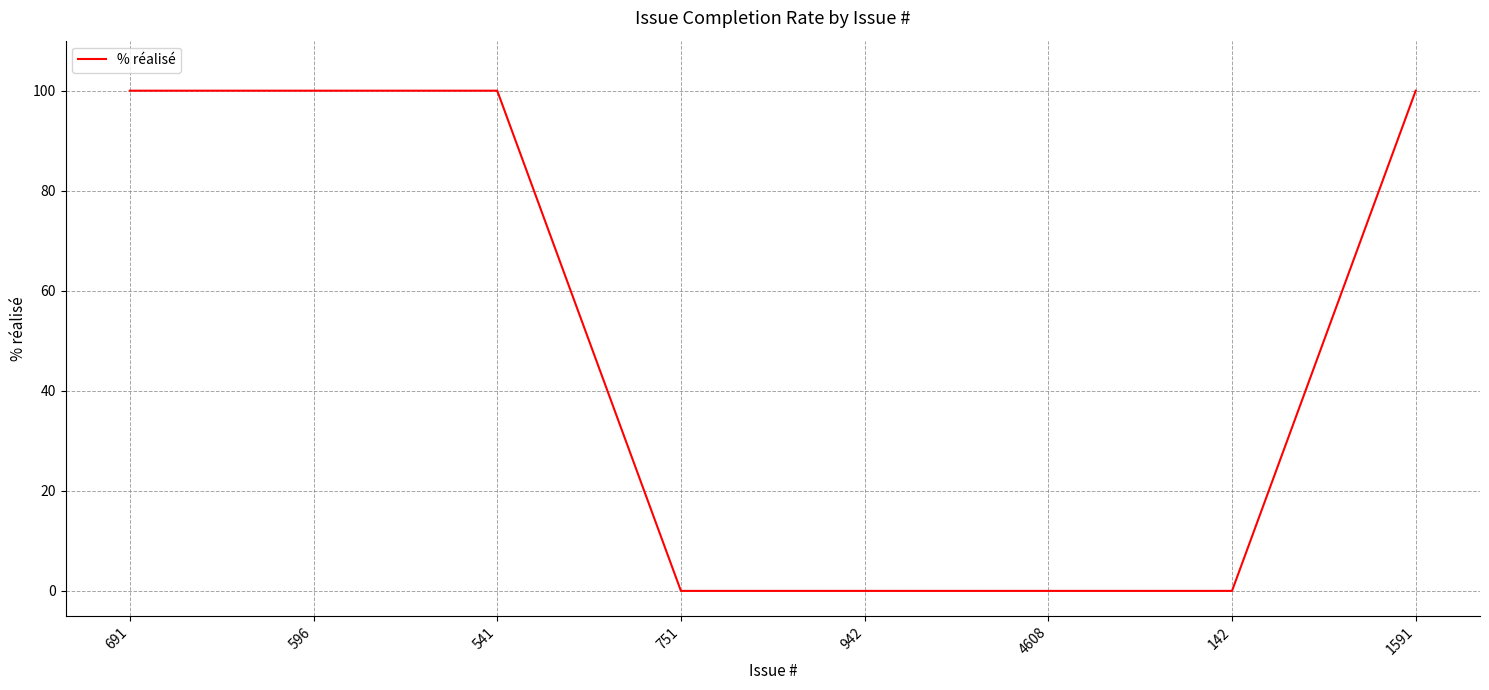

The value at 541 is 100. True or false?

True